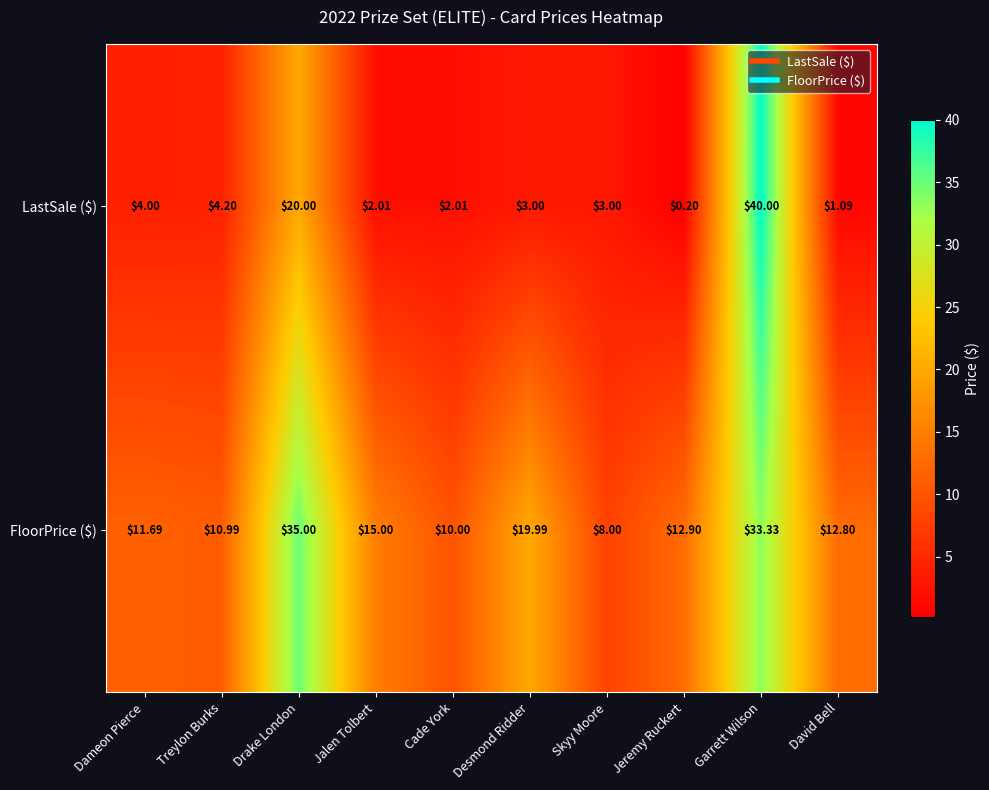

How many categories are shown in the chart?

10